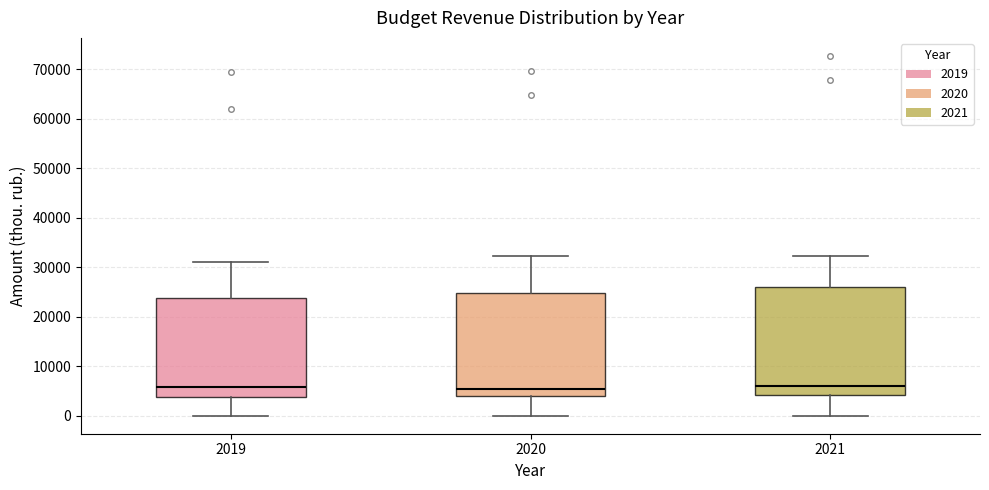

Which box is the tallest, from its lower edge to its upper edge?

2021